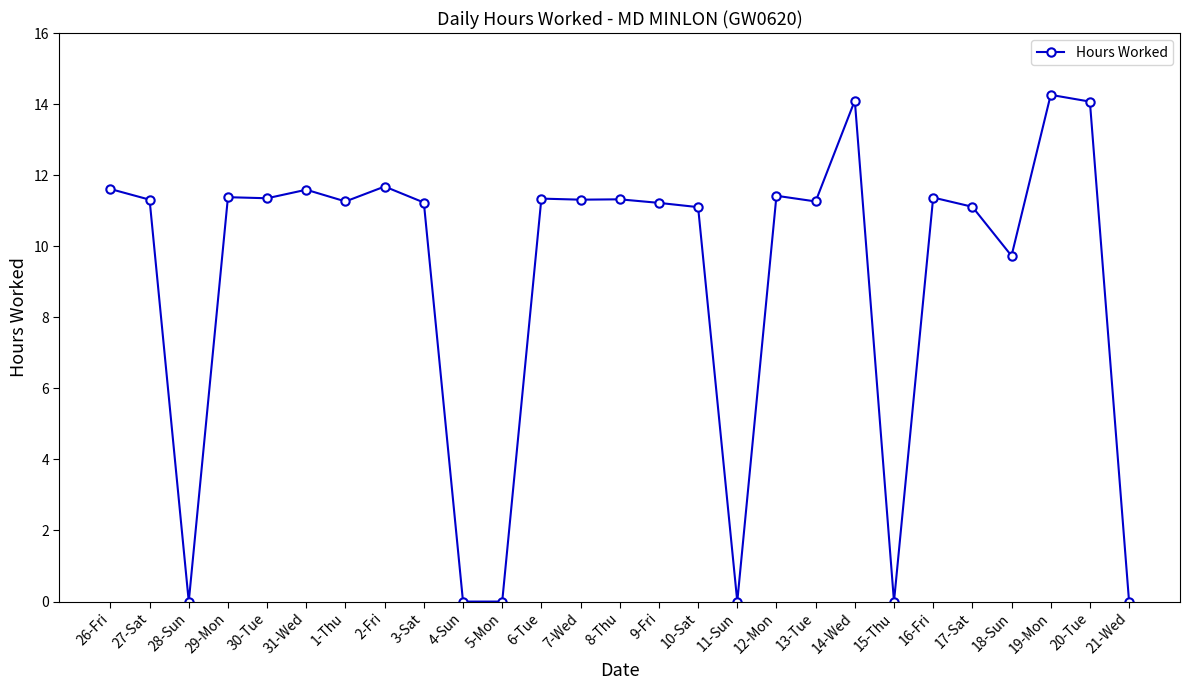

What is the label of the 8th point from the left?

2-Fri